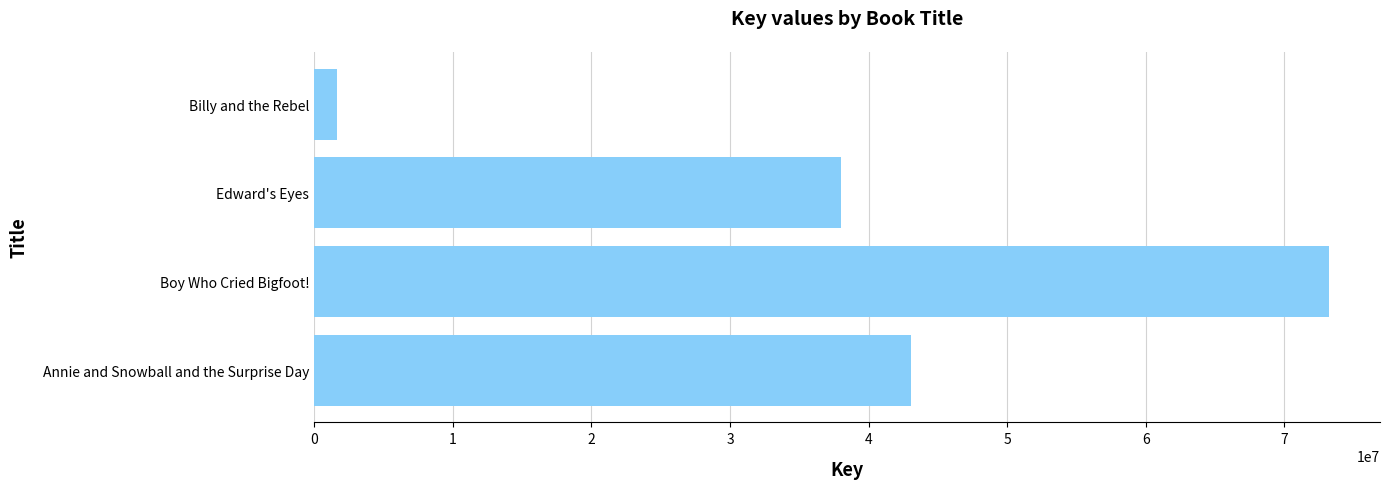

Is it true that the value at Annie and Snowball and the Surprise Day is 43035004?

True